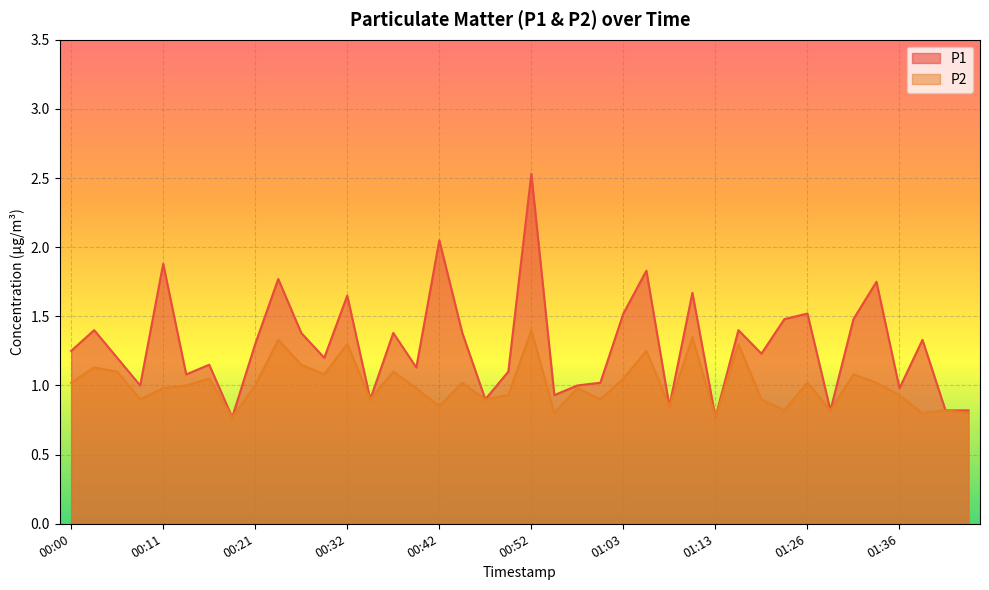

Which series has the largest total across all categories?

P1